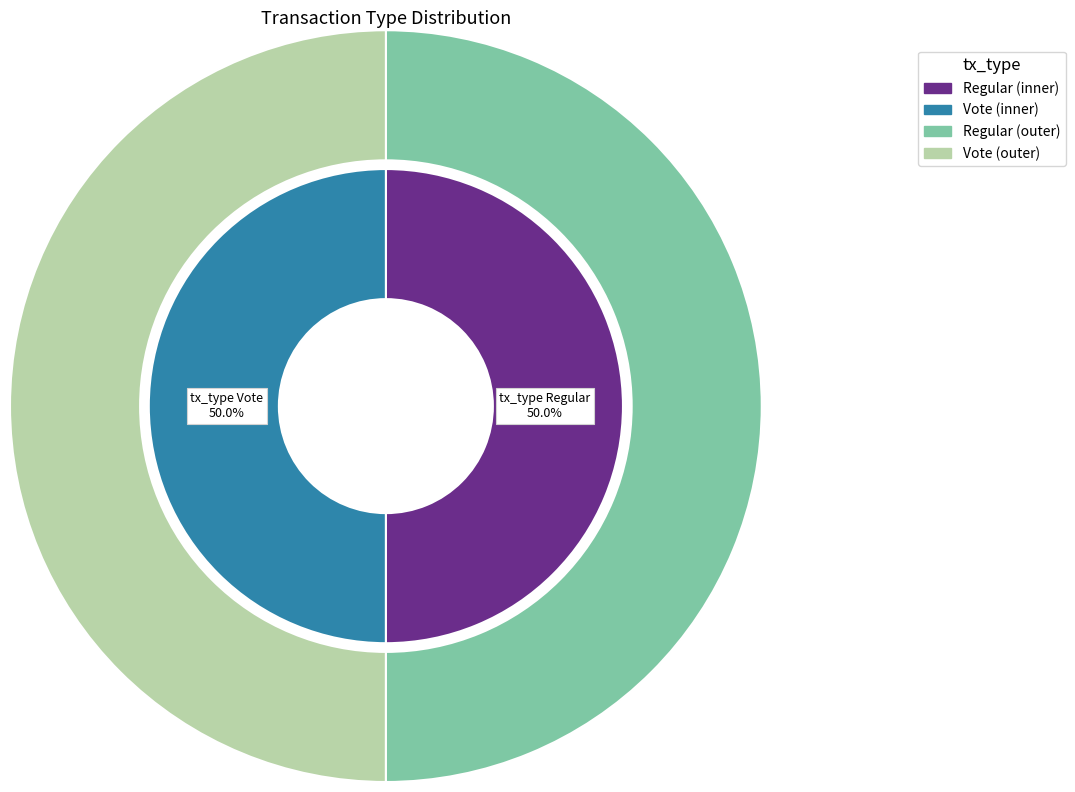

What is the smallest slice in the pie chart?

Vote